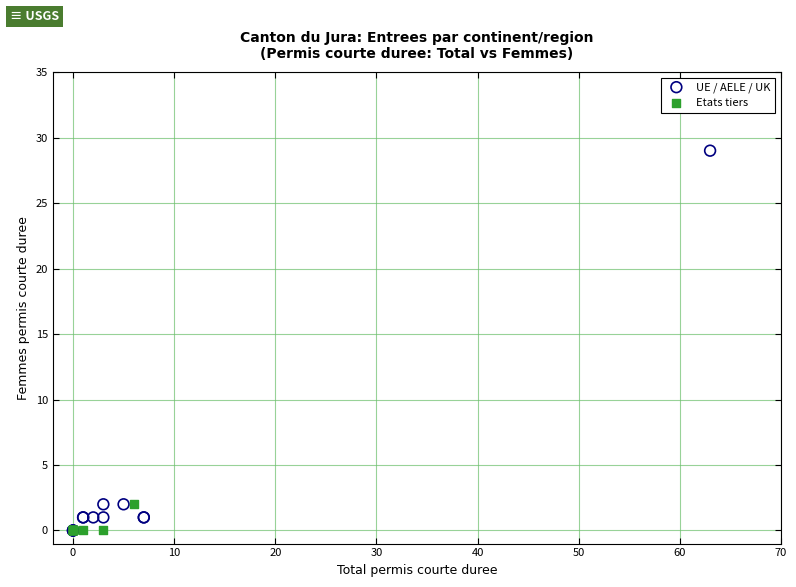

Which series contains the highest Y value?

UE / AELE / UK